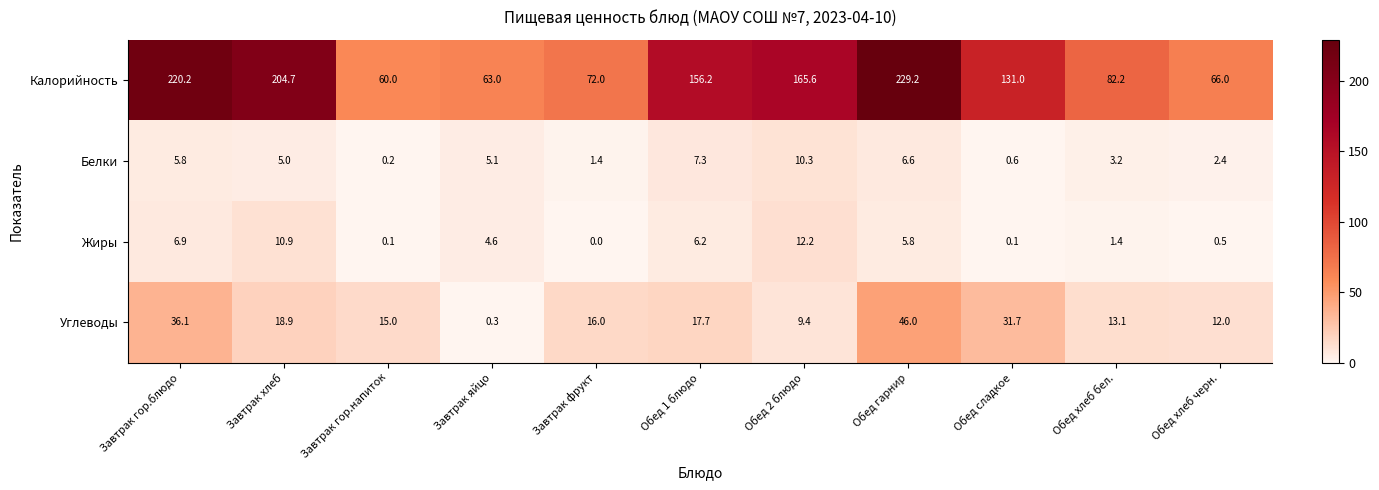

At which label does Белки reach its peak?

Обед 2 блюдо